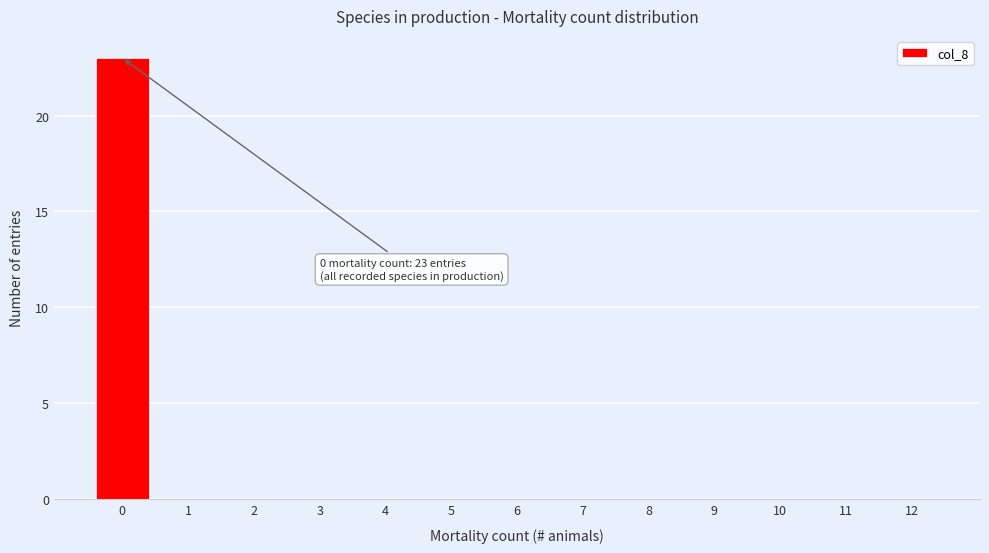

Reading left to right, list all the values displayed in this chart.

0=23	1=0	2=0	3=0	4=0	5=0	6=0	7=0	8=0	9=0	10=0	11=0	12=0